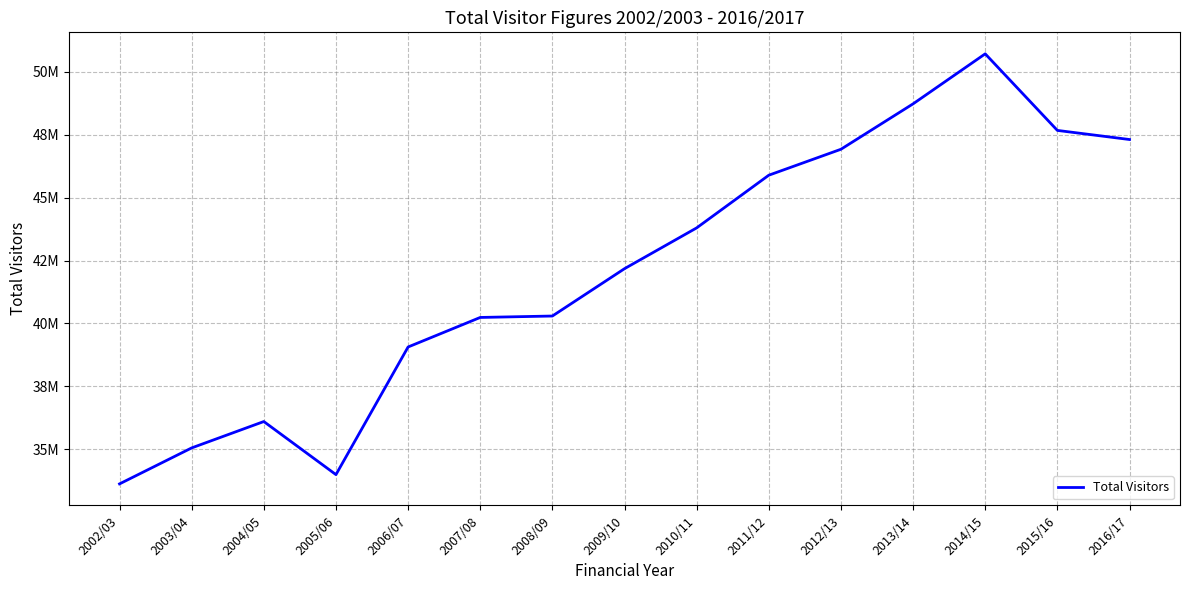

Rank the categories by value from highest to lowest.

2014/15, 2013/14, 2015/16, 2016/17, 2012/13, 2011/12, 2010/11, 2009/10, 2008/09, 2007/08, 2006/07, 2004/05, 2003/04, 2005/06, 2002/03